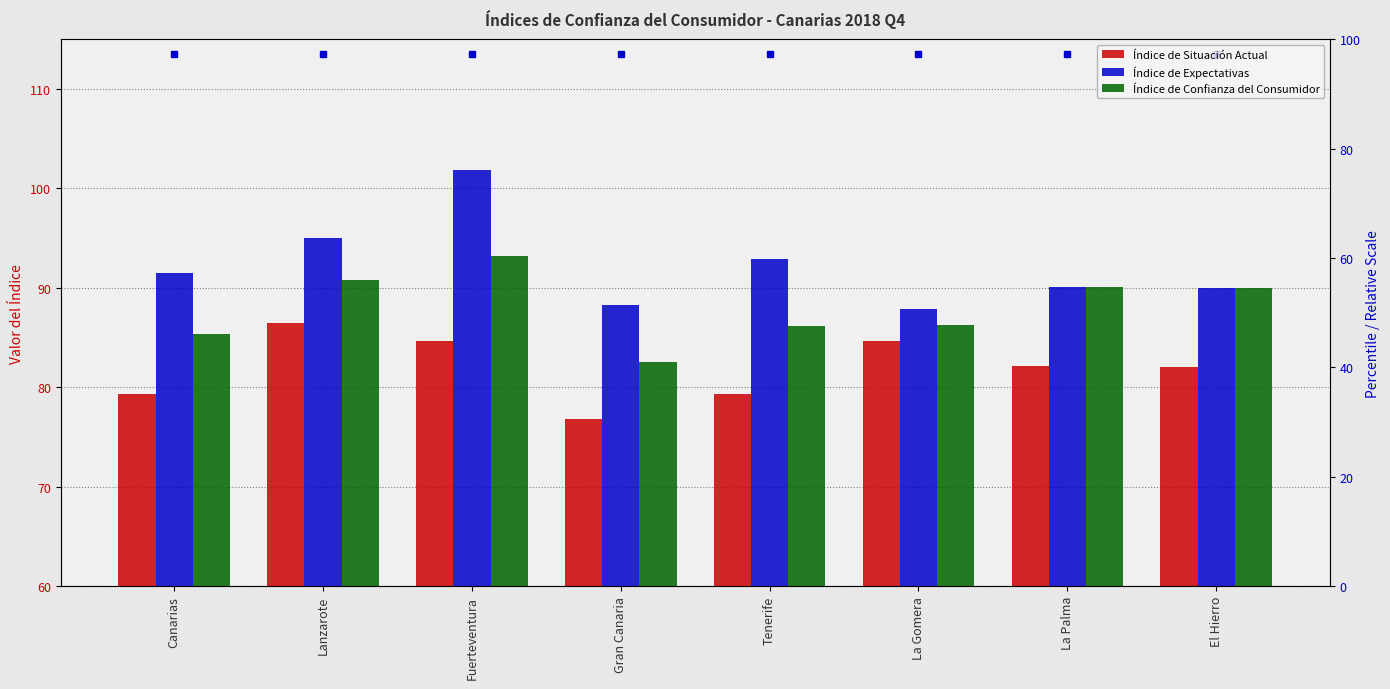

What value does the Índice de Situación Actual series have at Tenerife?

79.3